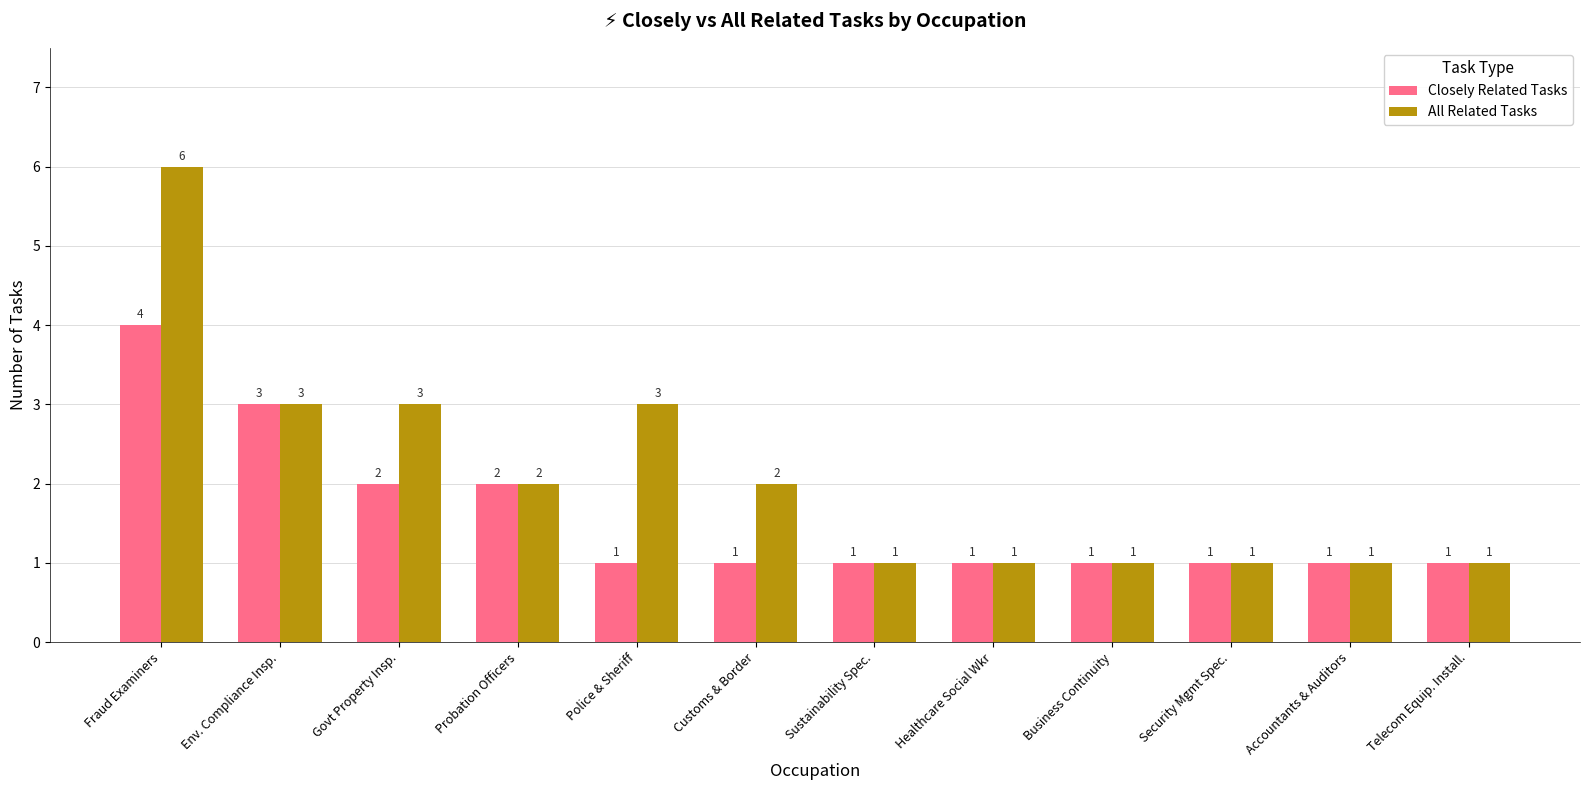

How many groups of bars are there?

12